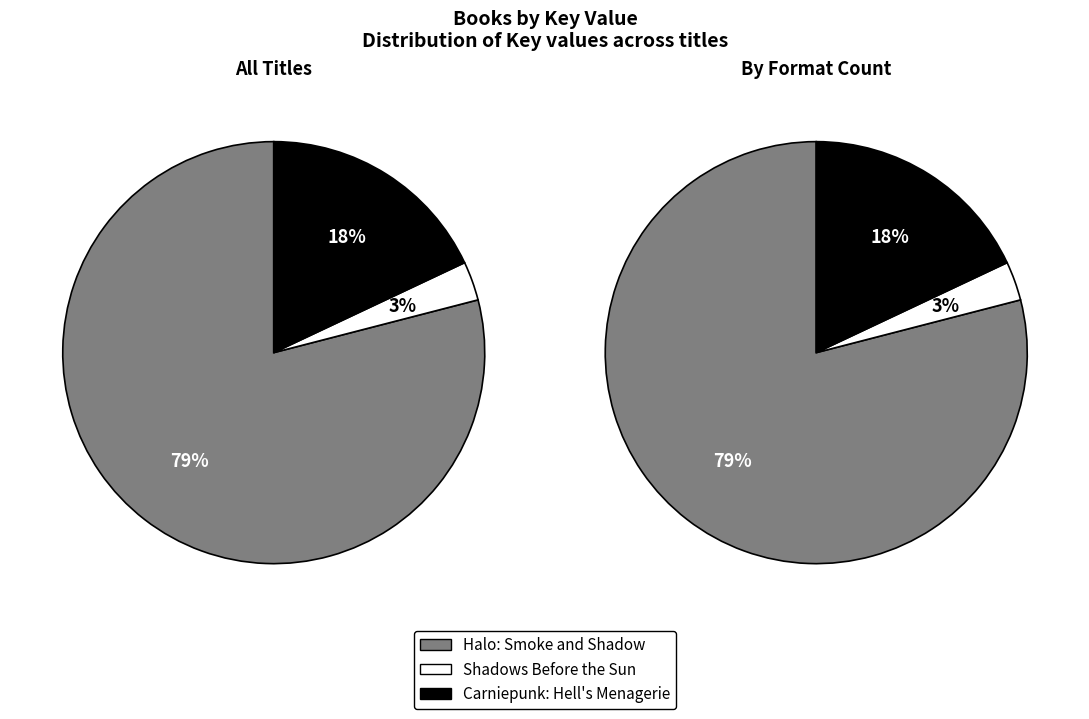

Do Halo: Smoke and Shadow and Carniepunk: Hell's Menagerie together represent more than half of the pie?

Yes